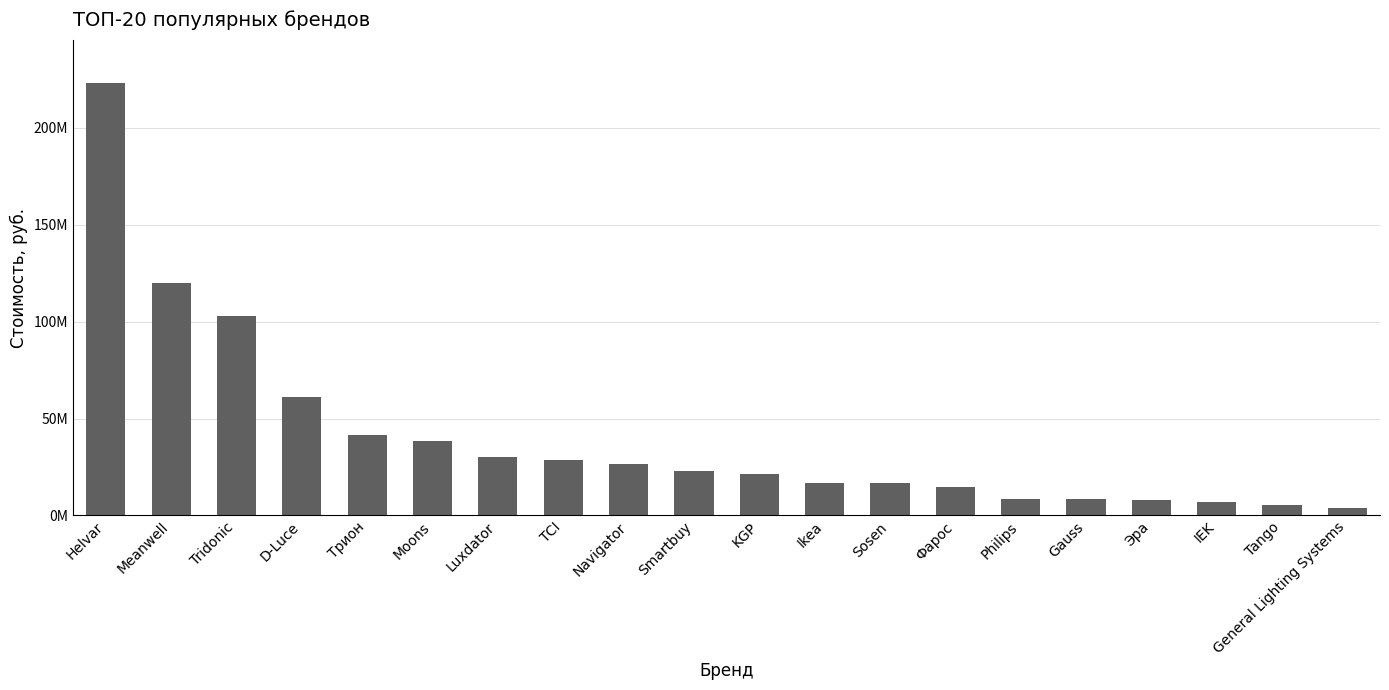

Does the chart contain any negative values?

No